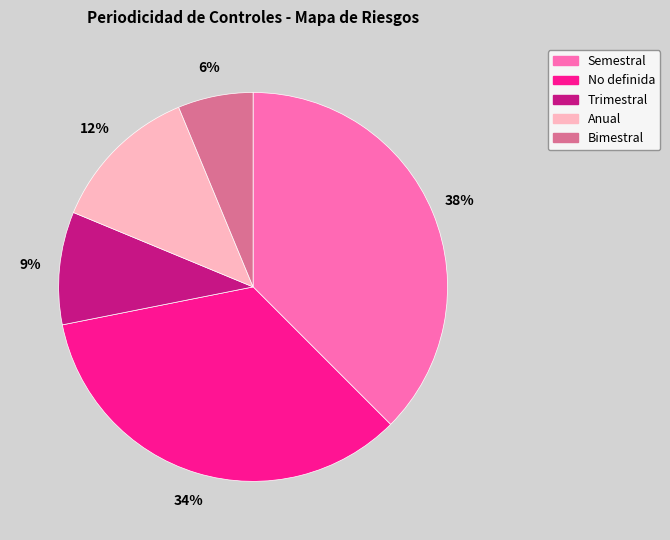

To the nearest percent, what is the average slice percentage?

20%